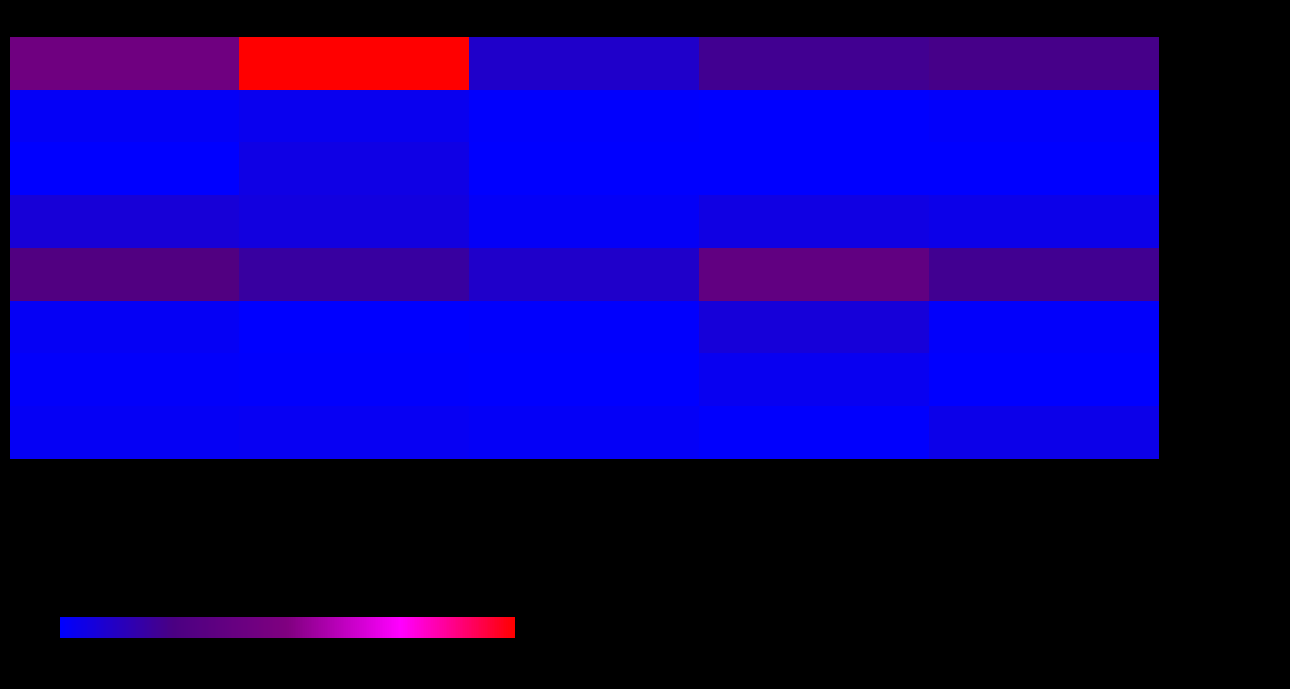

Which series changed the most between Рожки отварные and Хлеб ржано-пшеничный?

- завтрак / гор.блюдо